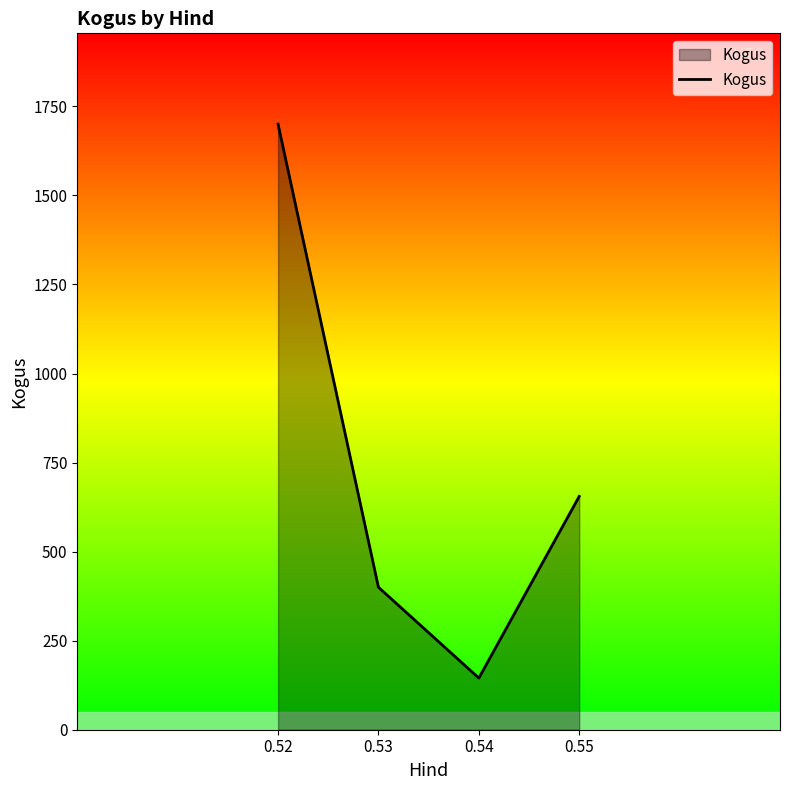

What is the difference between the second highest and minimum values?

510